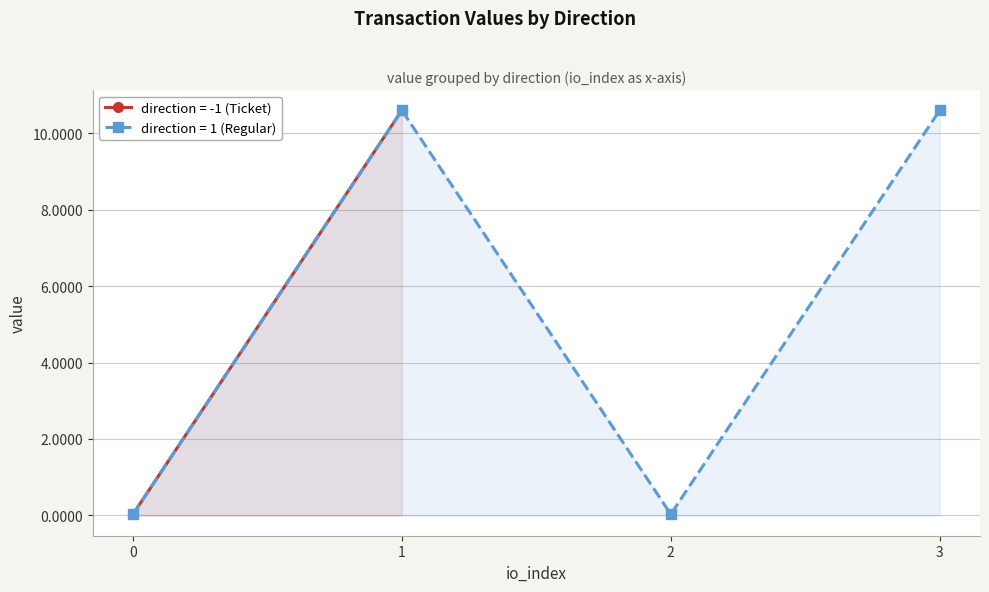

Between -1 and 1, which is larger?

1